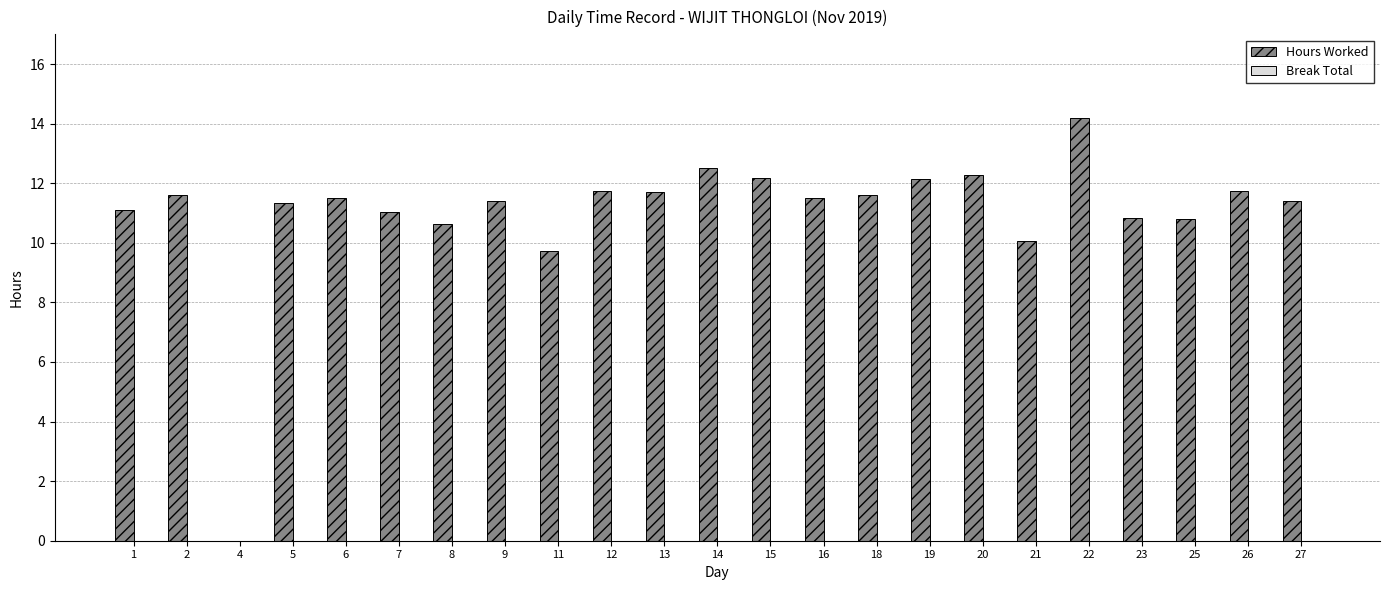

The value at 7 is 7.4. True or false?

False